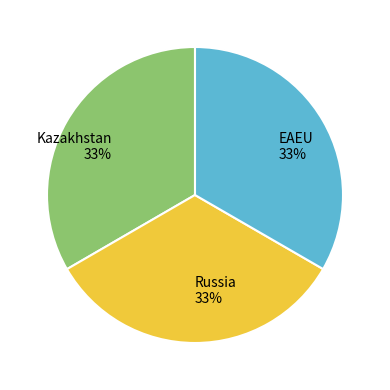

To the nearest percent, what is the average slice percentage?

33%